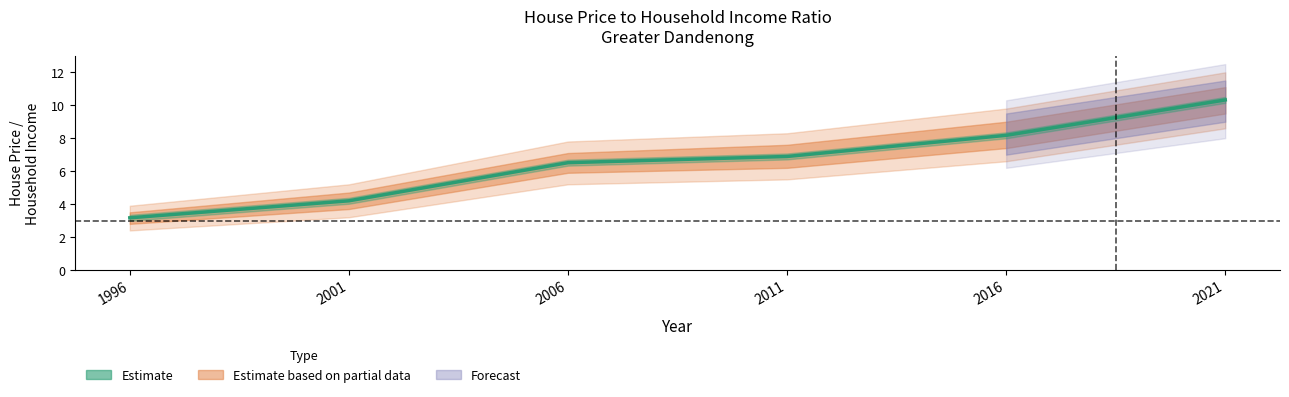

Reading left to right, list all the values displayed in this chart.

3.2	4.2	6.5	6.9	8.2	10.3